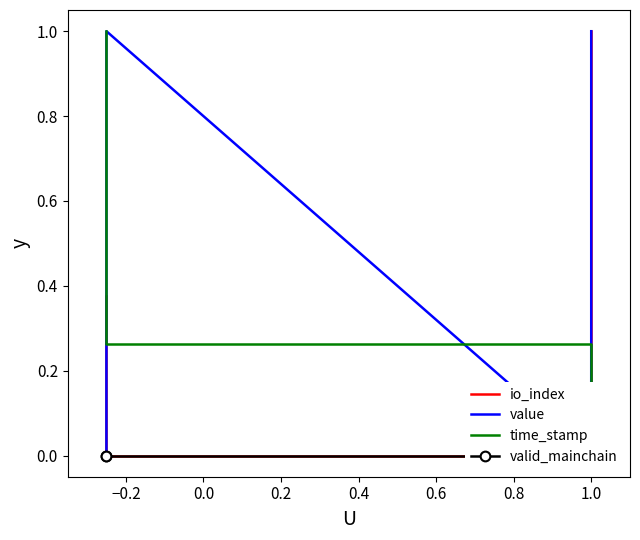

In value, how many points are higher than both neighbors (excluding endpoints)?

1